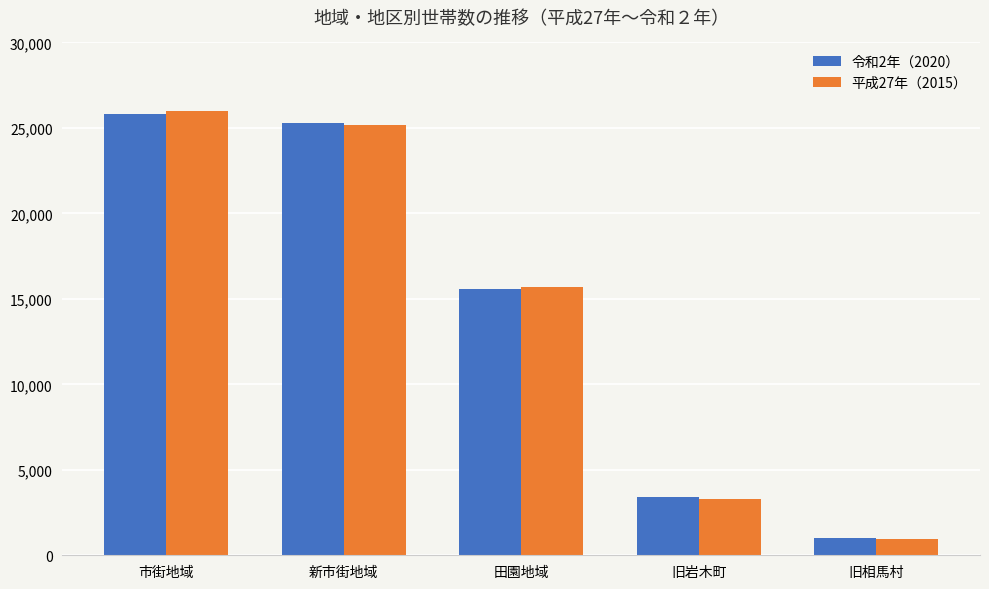

At which label does 令和2年（2020） reach its minimum?

旧相馬村